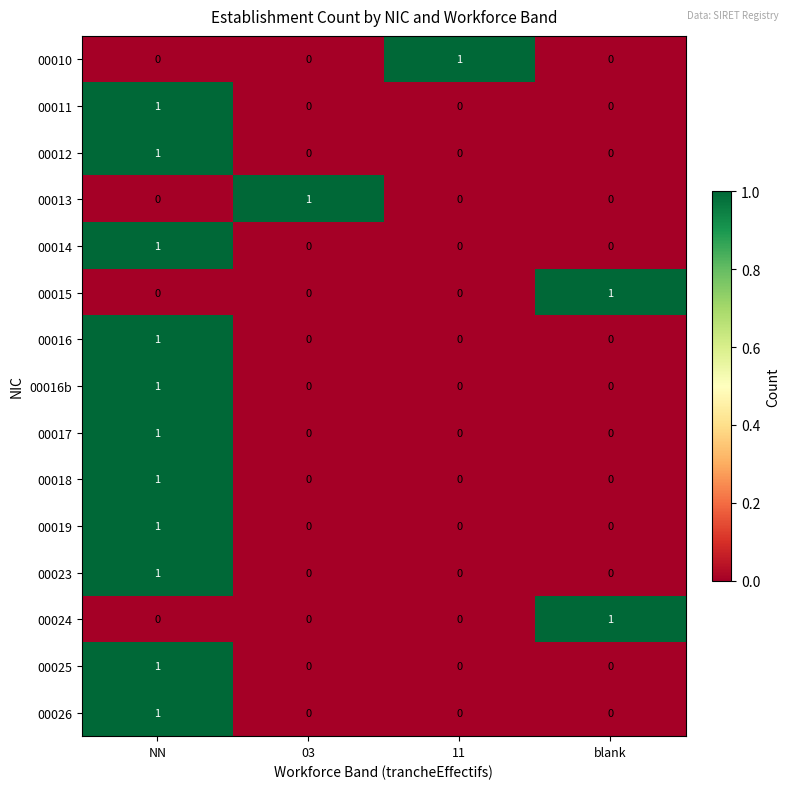

At which category is the sum across all series the highest?

NN